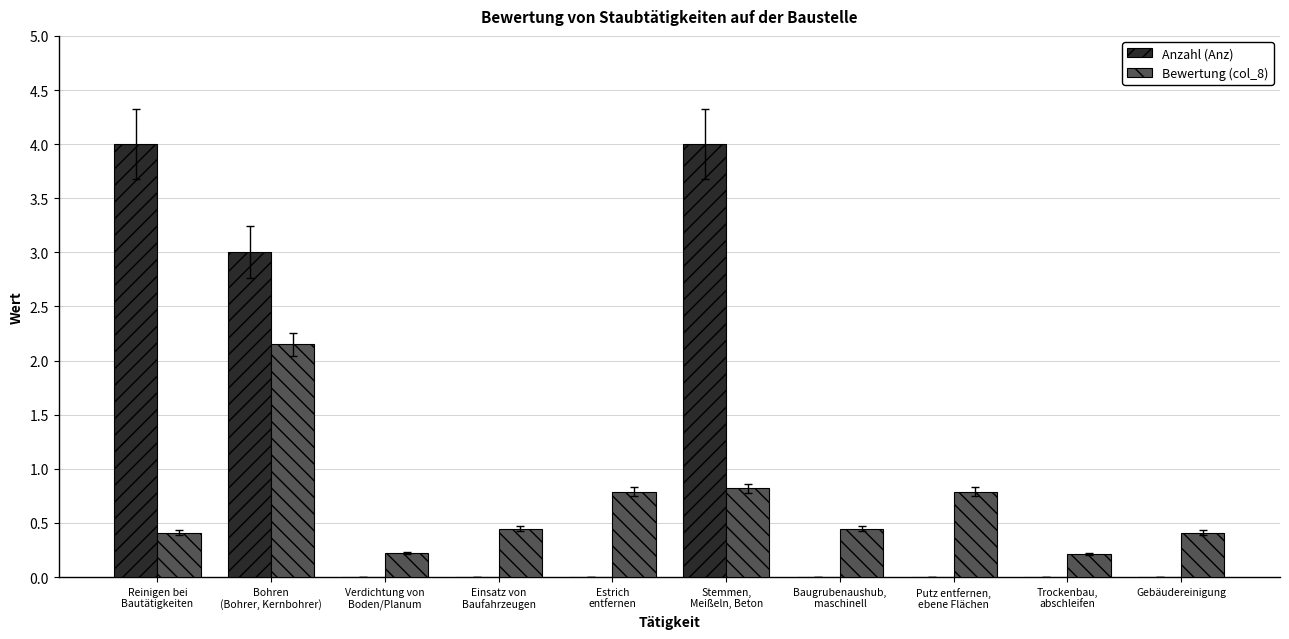

True or false: Bewertung (col_8) has a value of 0.8 at Putz entfernen,
ebene Flächen.

True